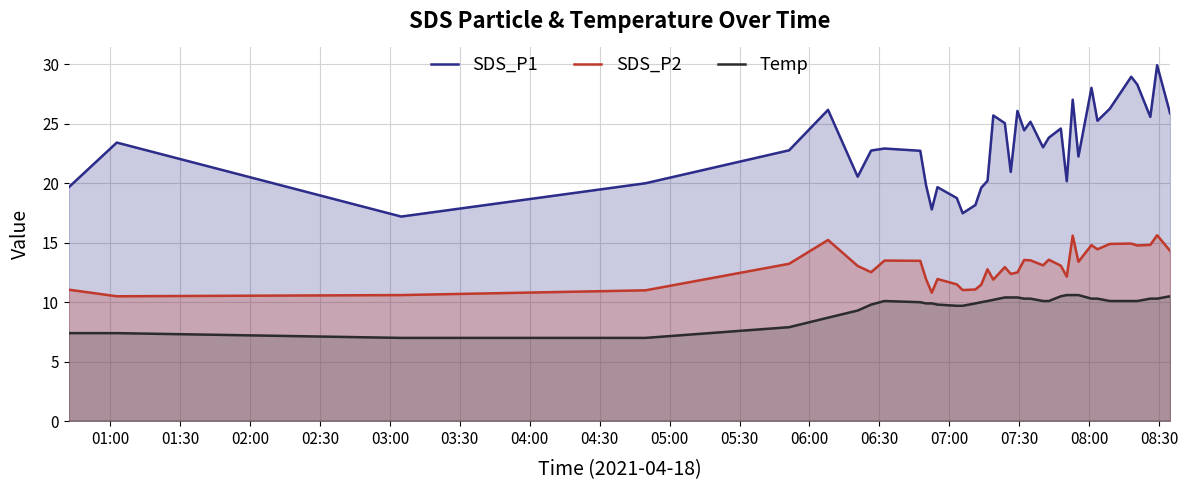

What is the minimum value shown in the chart?

7.0